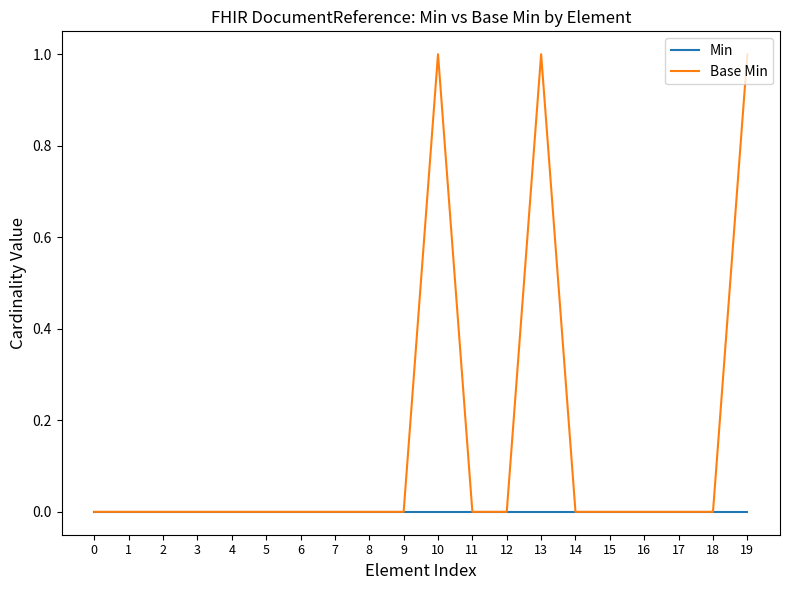

Reading left to right, what are all the values shown in this chart?

Min: 0=0	1=0	2=0	3=0	4=0	5=0	6=0	7=0	8=0	9=0	10=0	11=0	12=0	13=0	14=0	15=0	16=0	17=0	18=0	19=0
Base Min: 0=0	1=0	2=0	3=0	4=0	5=0	6=0	7=0	8=0	9=0	10=1	11=0	12=0	13=1	14=0	15=0	16=0	17=0	18=0	19=1